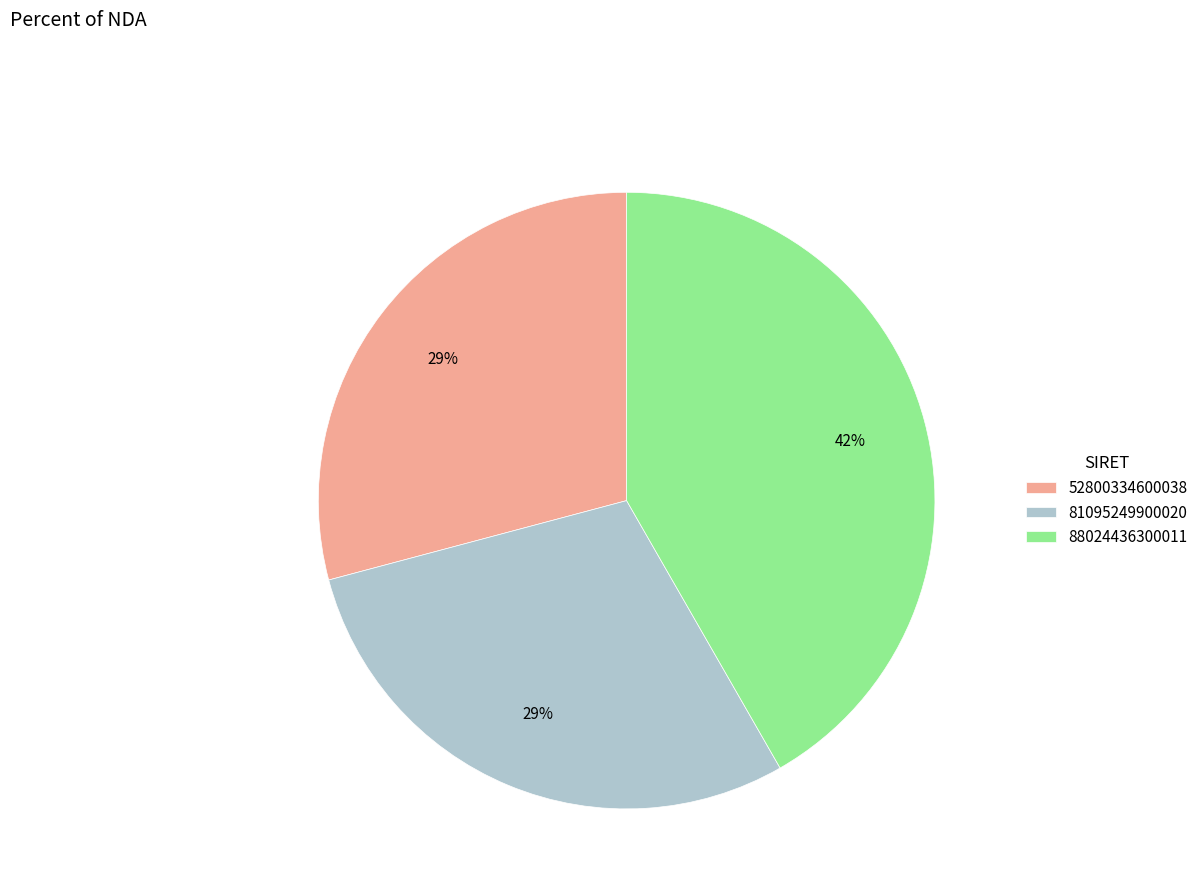

To the nearest percent, what portion does 88024436300011 represent?

42%